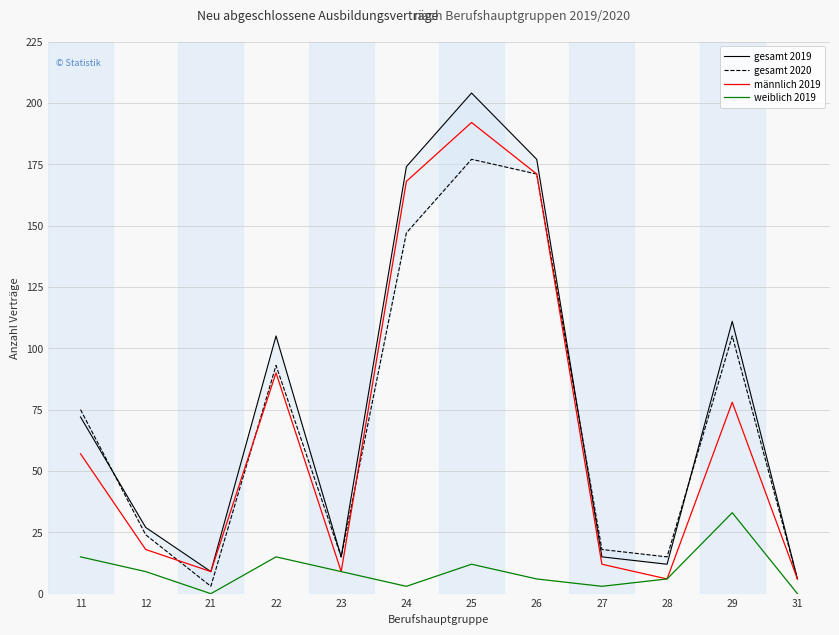

What is the average value of the gesamt 2020 series?

71